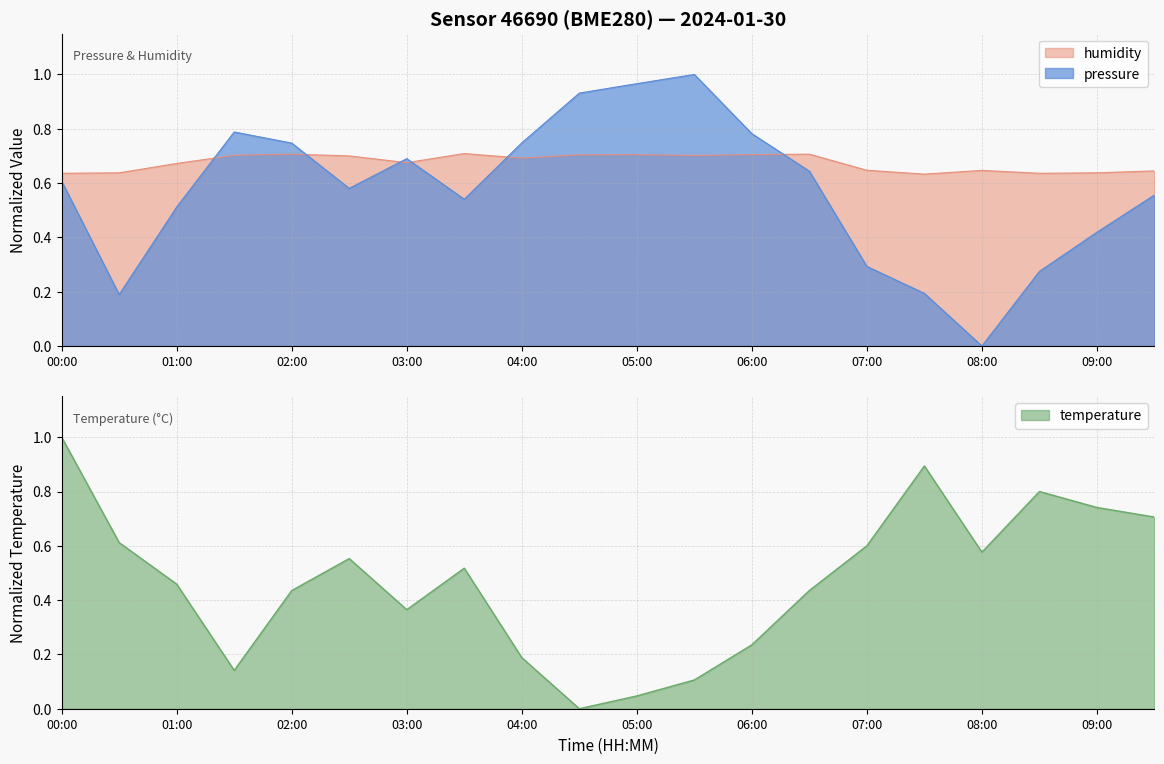

What are all the series names shown in the legend?

pressure, humidity, temperature